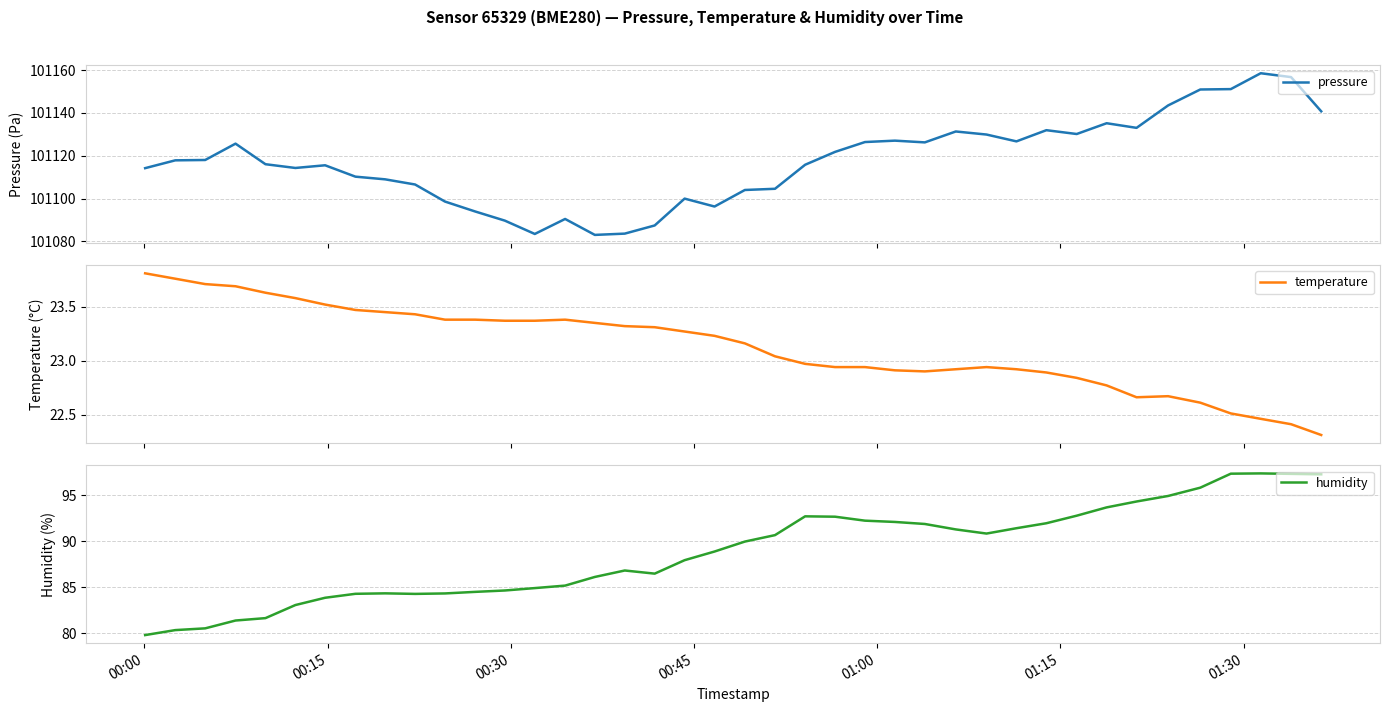

What is the highest value of the pressure series?

101158.5